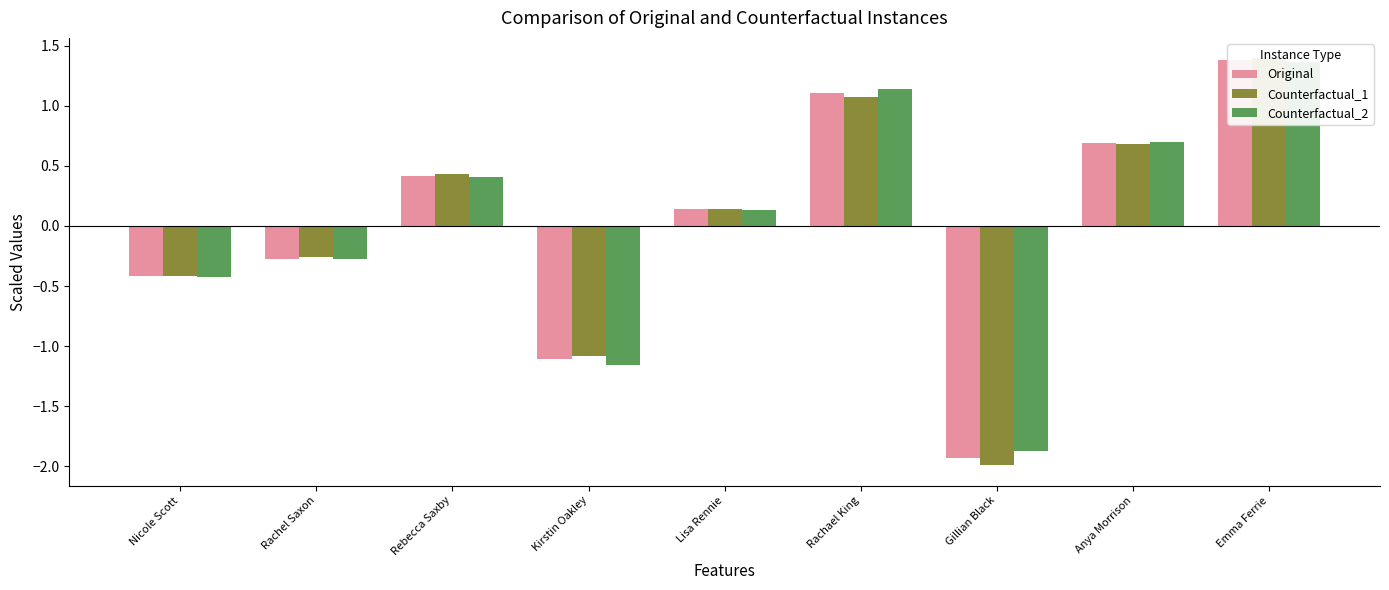

Is the value of Original at Rachel Saxon greater than the value of Counterfactual_1 at Nicole Scott?

Yes